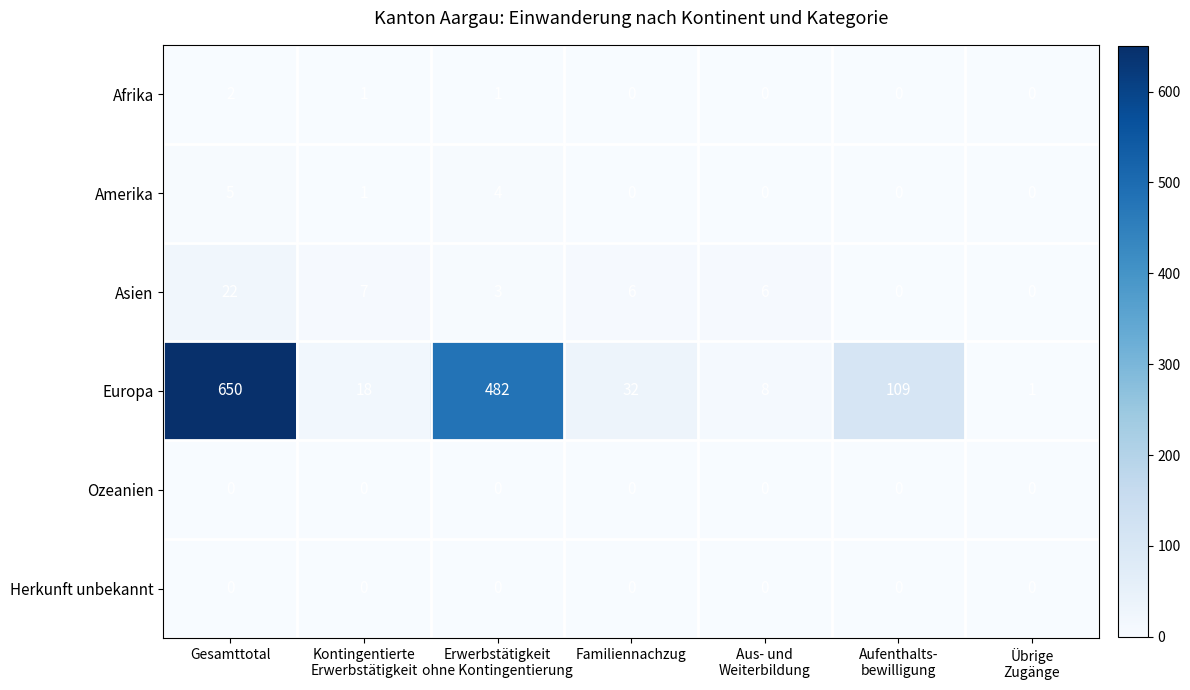

The Amerika series shows 7 at Gesamttotal. True or false?

False